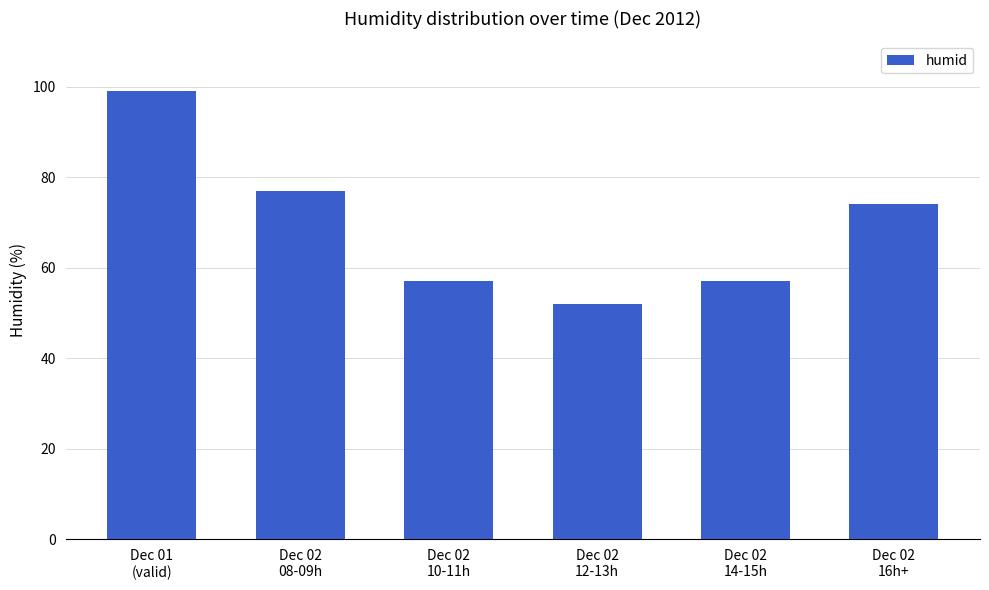

Reading left to right, list all the values displayed in this chart.

Dec 01
(valid)=99	Dec 02
08-09h=77	Dec 02
10-11h=57	Dec 02
12-13h=52	Dec 02
14-15h=57	Dec 02
16h+=74